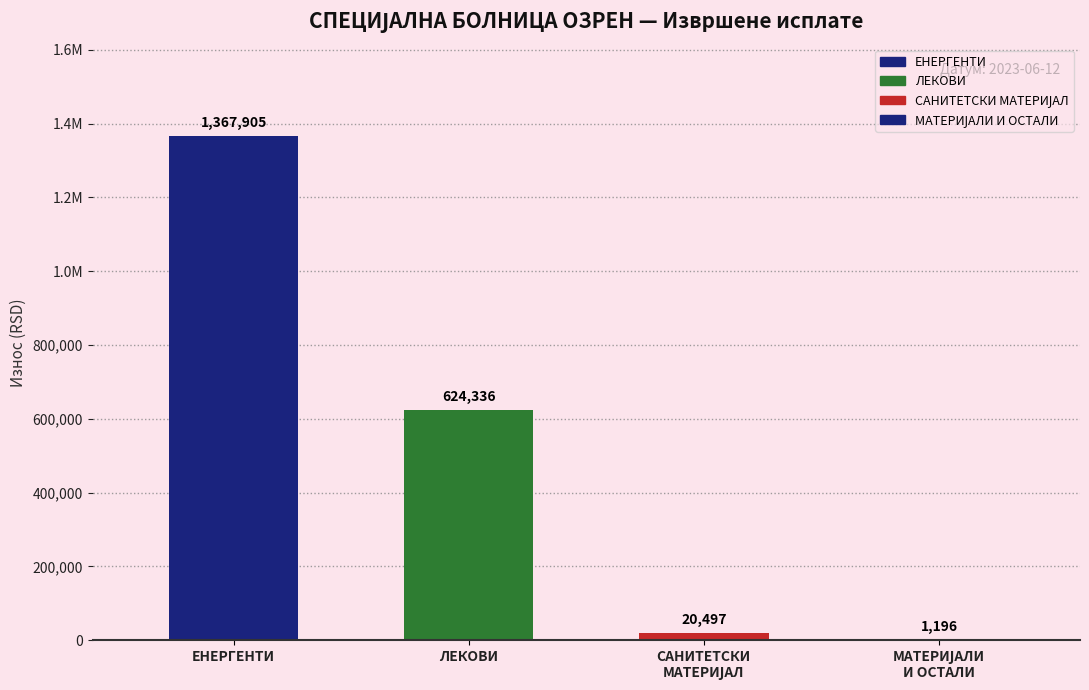

The value at ЛЕКОВИ is 834449.0. True or false?

False